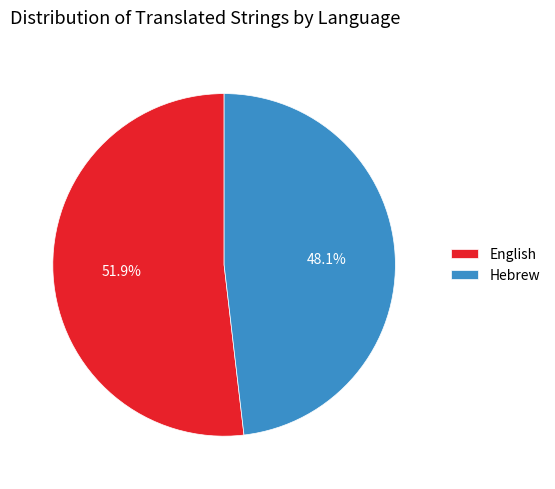

Rank the categories by value from lowest to highest.

Hebrew, English